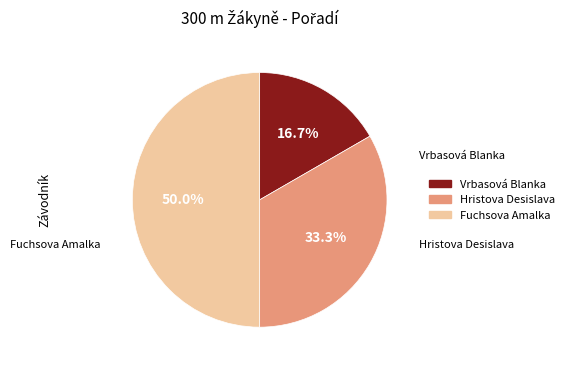

Which category has the smallest portion of the pie?

Vrbasová Blanka